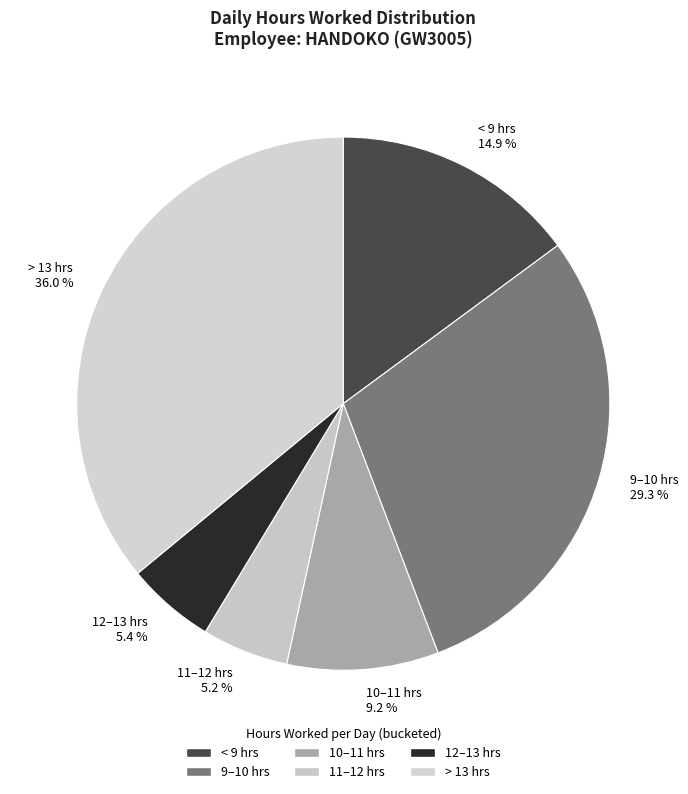

How much of the chart is everything except 9–10 hrs 29.3 %?

70.7%